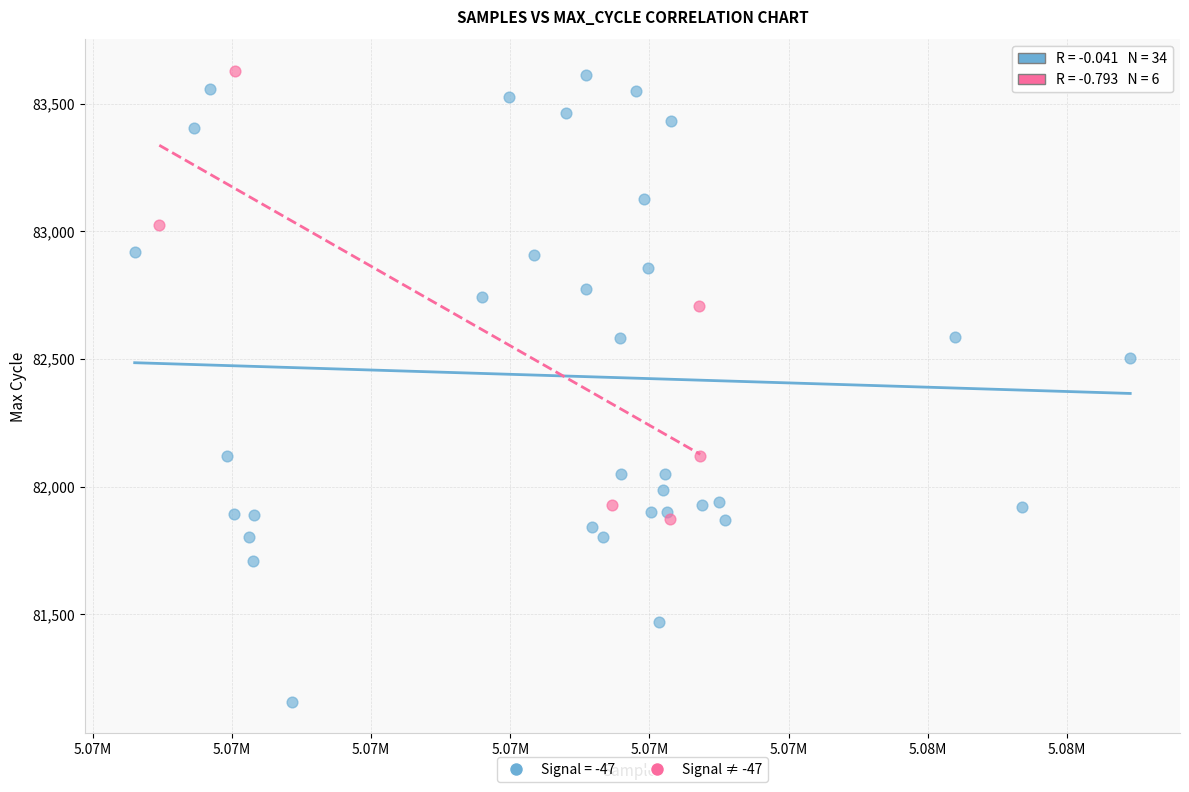

Which series reaches the minimum Y coordinate?

Signal = -47